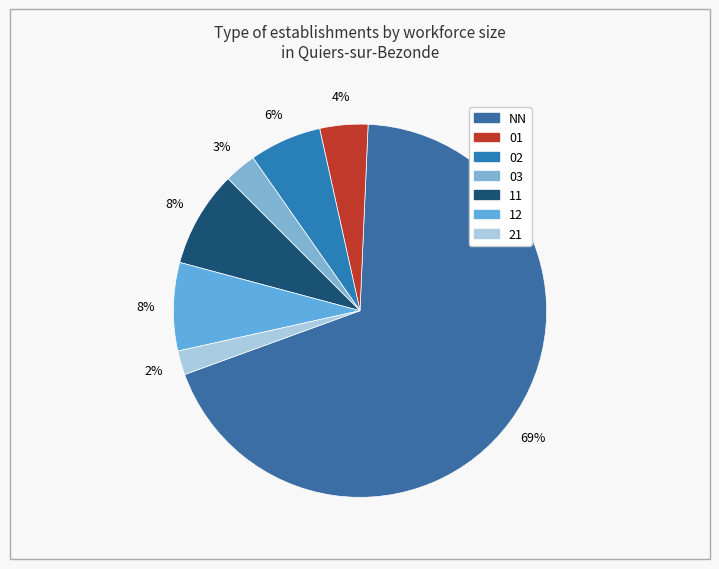

How many segments does this pie chart have?

7